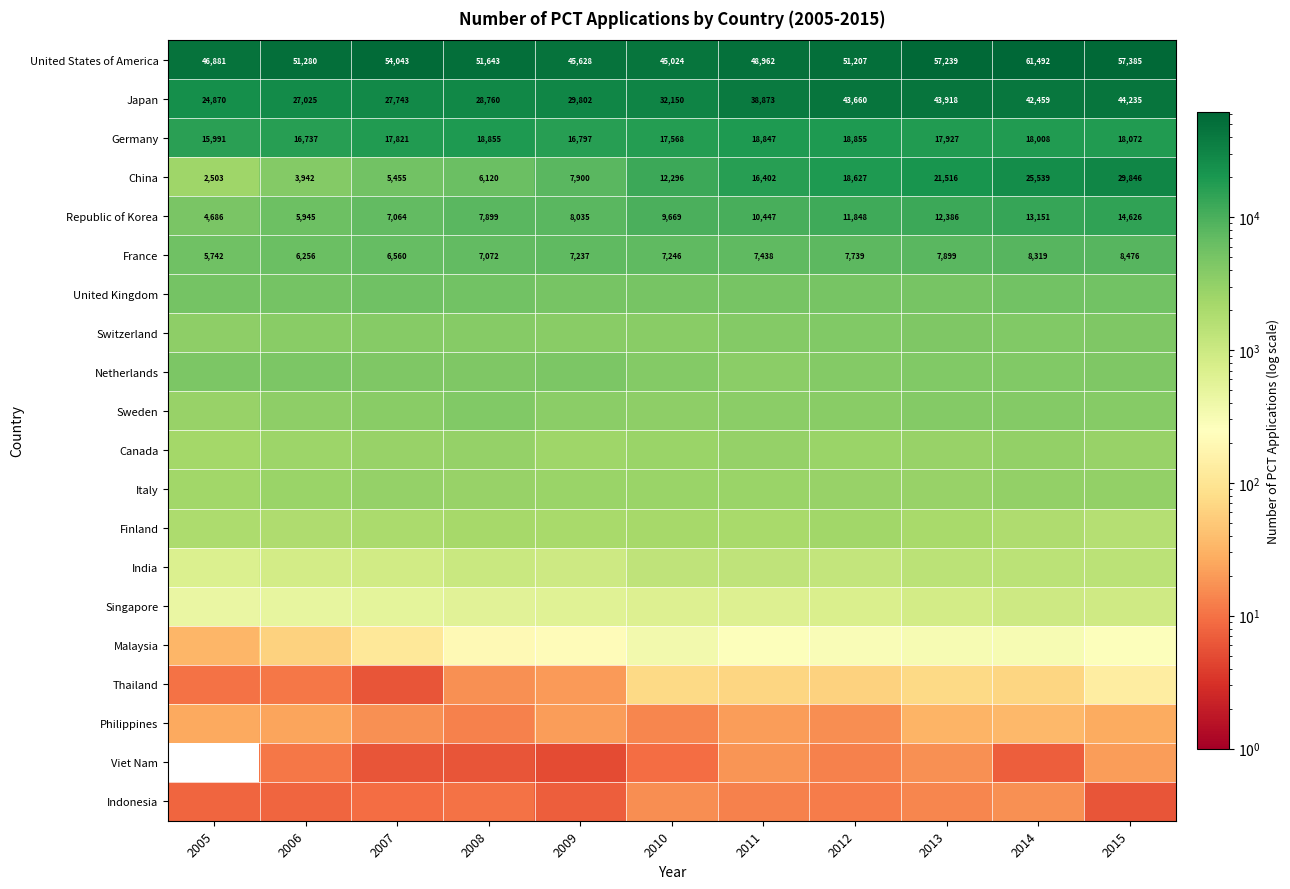

What value does the Germany series have at 2009?

16797